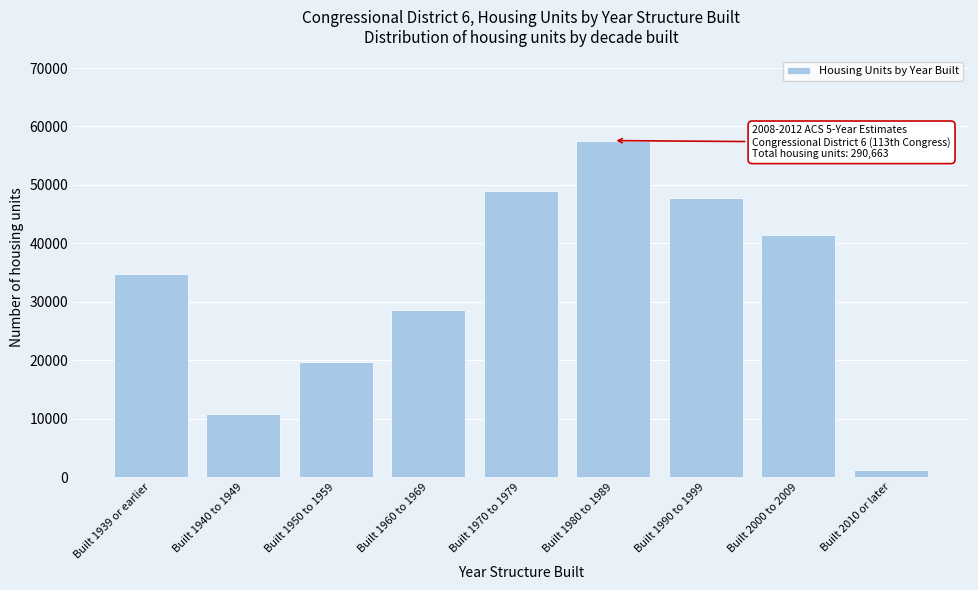

Reading left to right, what are all the values shown in this chart?

Built 1939 or earlier=34788	Built 1940 to 1949=10815	Built 1950 to 1959=19628	Built 1960 to 1969=28592	Built 1970 to 1979=48869	Built 1980 to 1989=57578	Built 1990 to 1999=47824	Built 2000 to 2009=41384	Built 2010 or later=1185